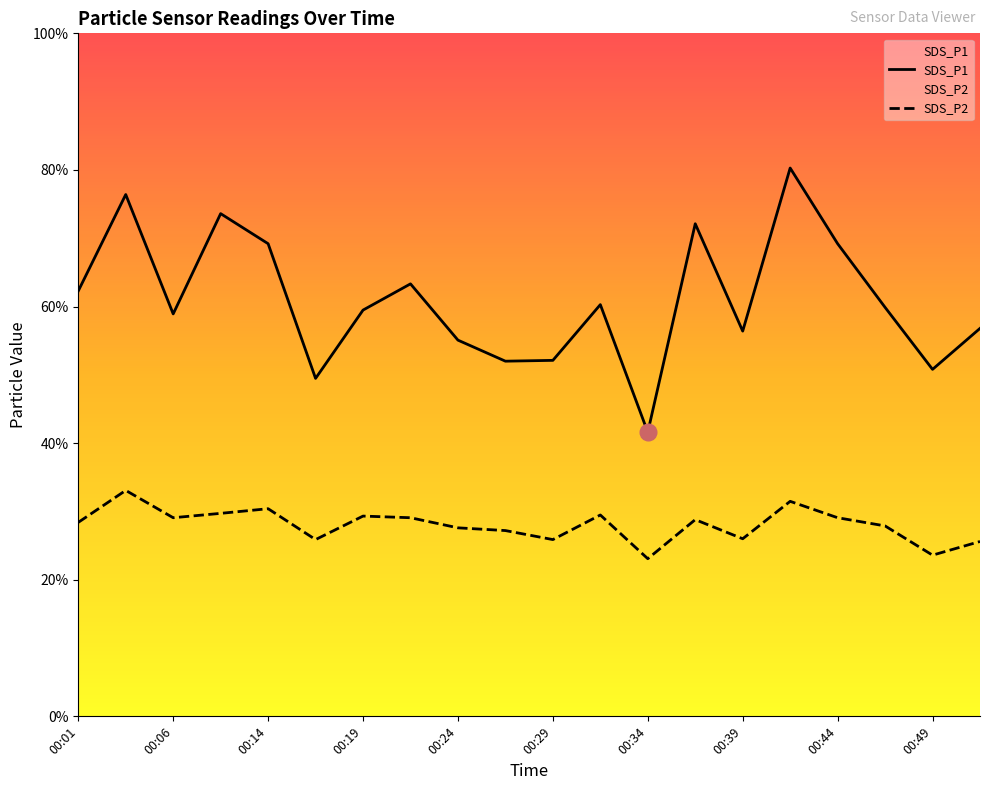

The value of SDS_P2 at 00:31 is 12.6. True or false?

False